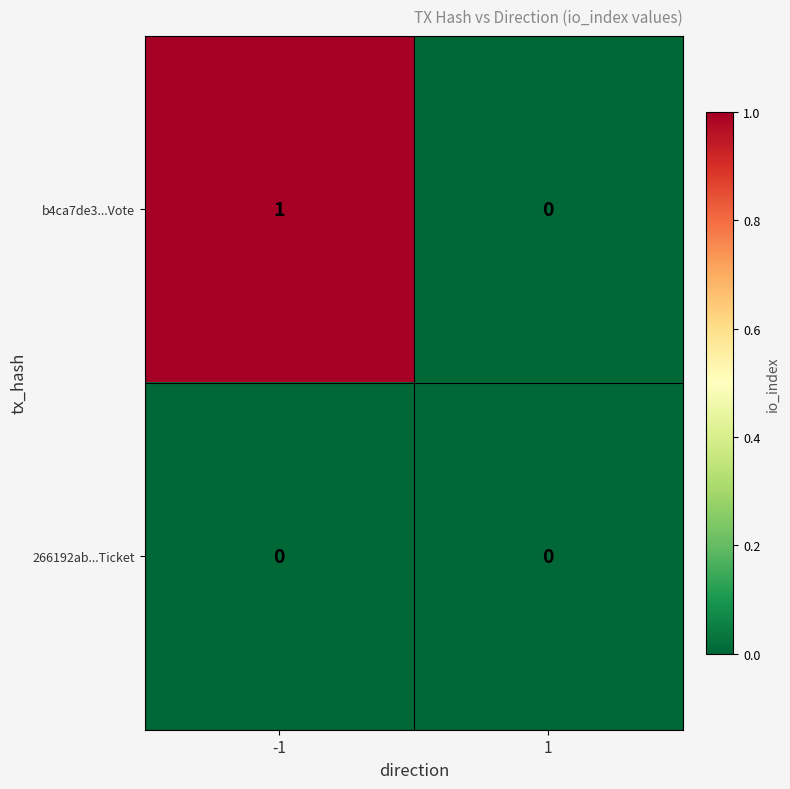

Which label corresponds to the largest value in the chart?

-1